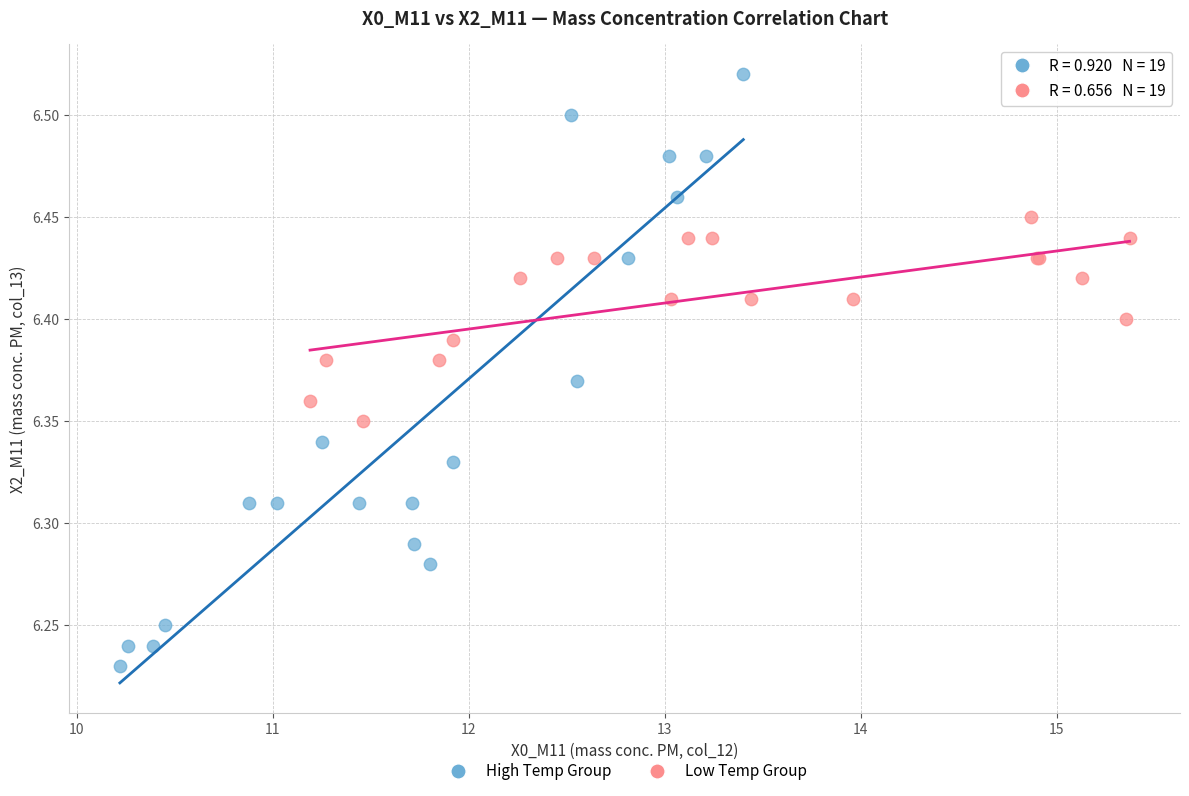

What are all the series names shown in the legend?

High Temp Group, Low Temp Group